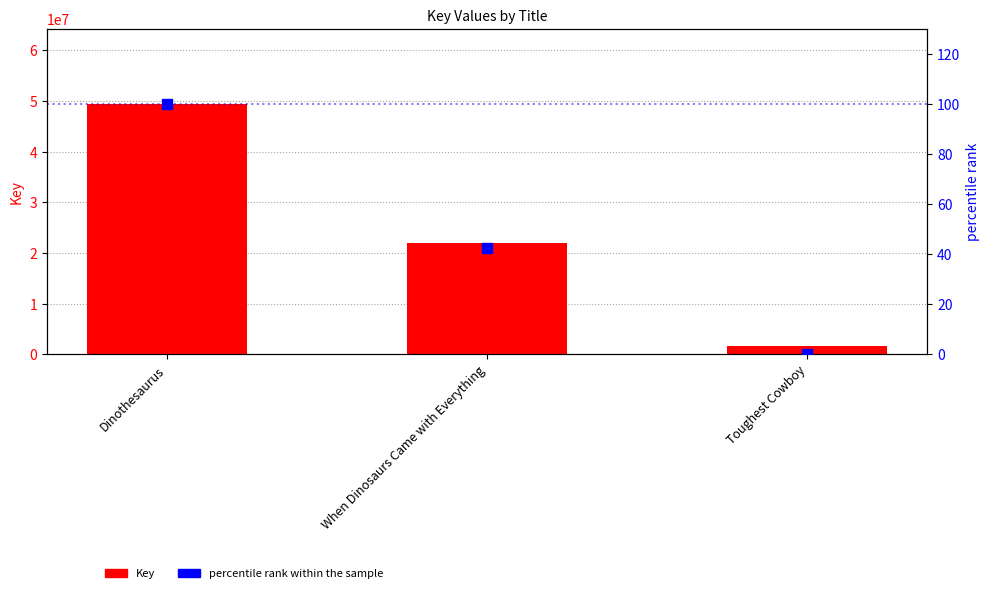

What are all the series names shown in the legend?

Key, percentile rank within the sample